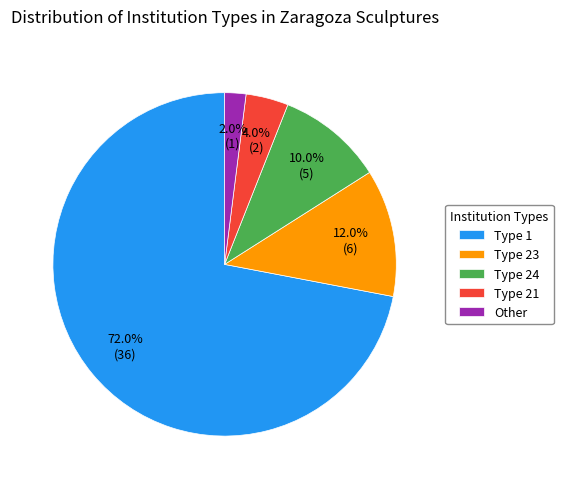

Which slice is the smallest?

Other